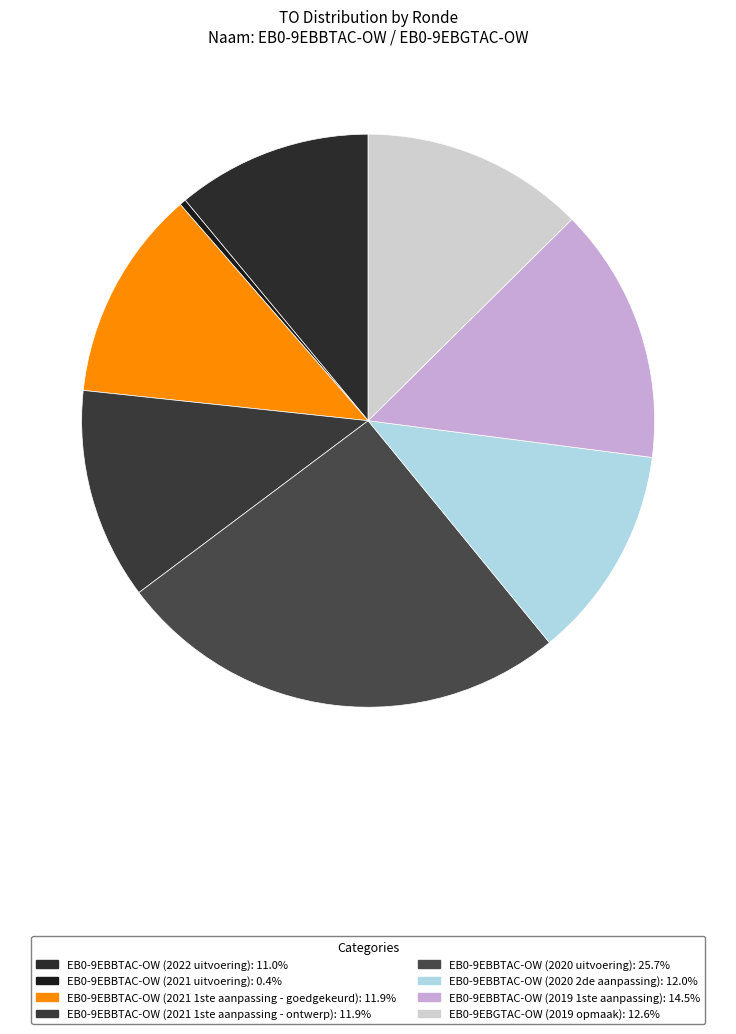

Do EB0-9EBBTAC-OW (2020 2de aanpassing) and EB0-9EBBTAC-OW (2021 1ste aanpassing - ontwerp) together represent more than half of the pie?

No